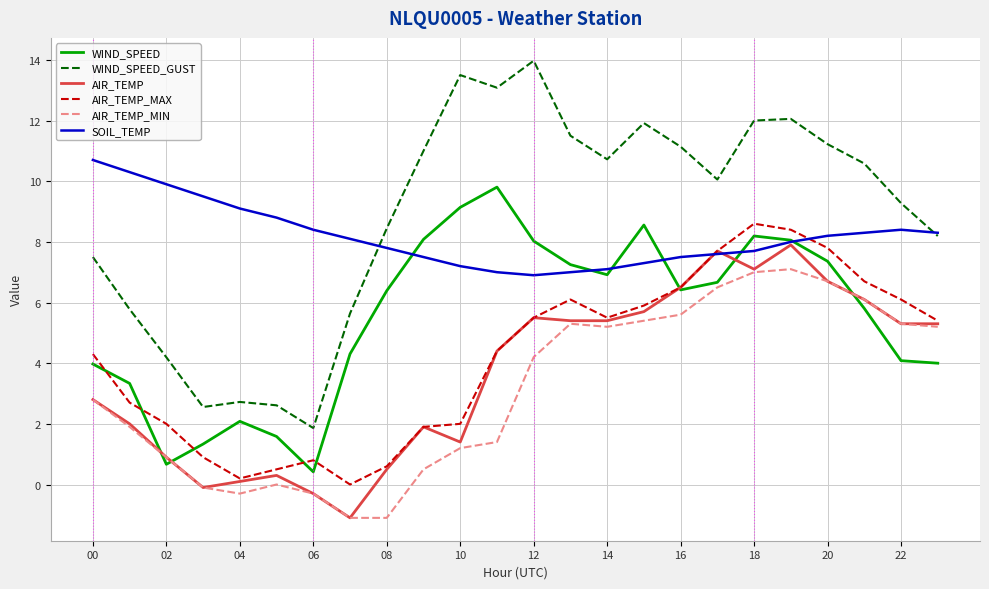

How many series are shown in this chart?

6